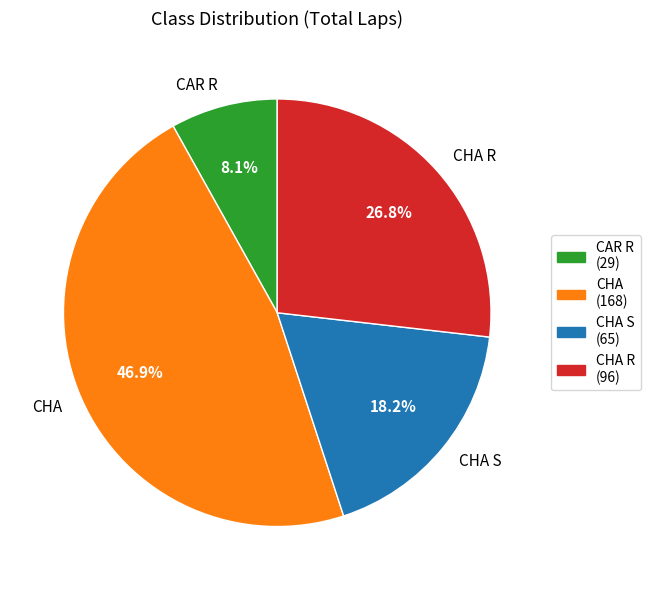

What is the ratio of the value at CHA S to the value at CHA R?

0.7